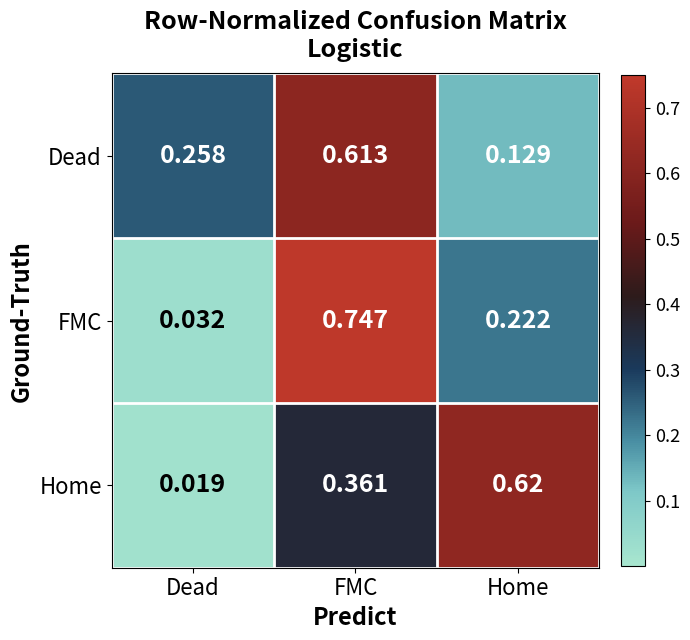

At which label is FMC closest to 0?

Dead